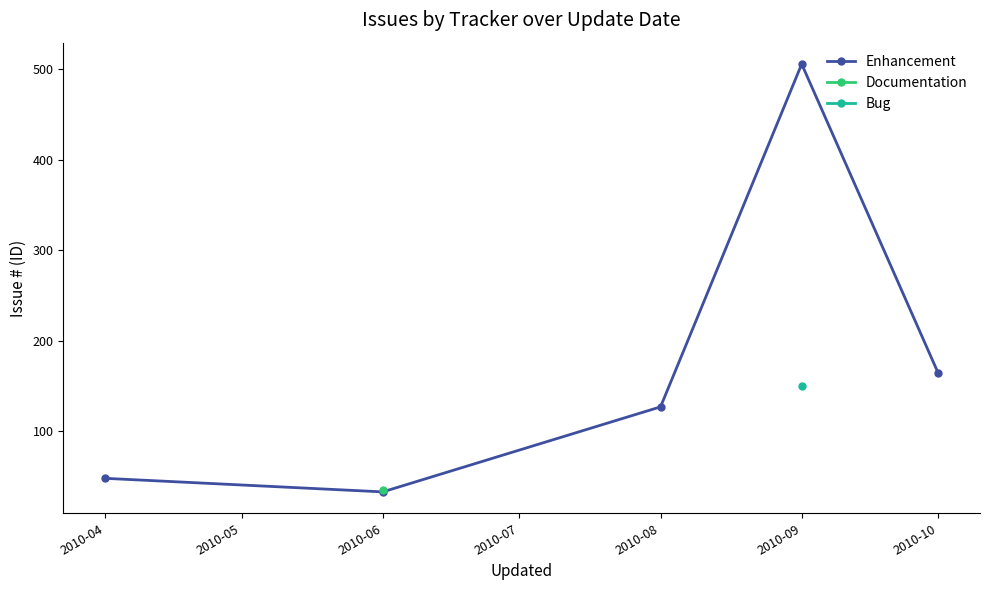

Is this an area chart (filled region under the line)?

No